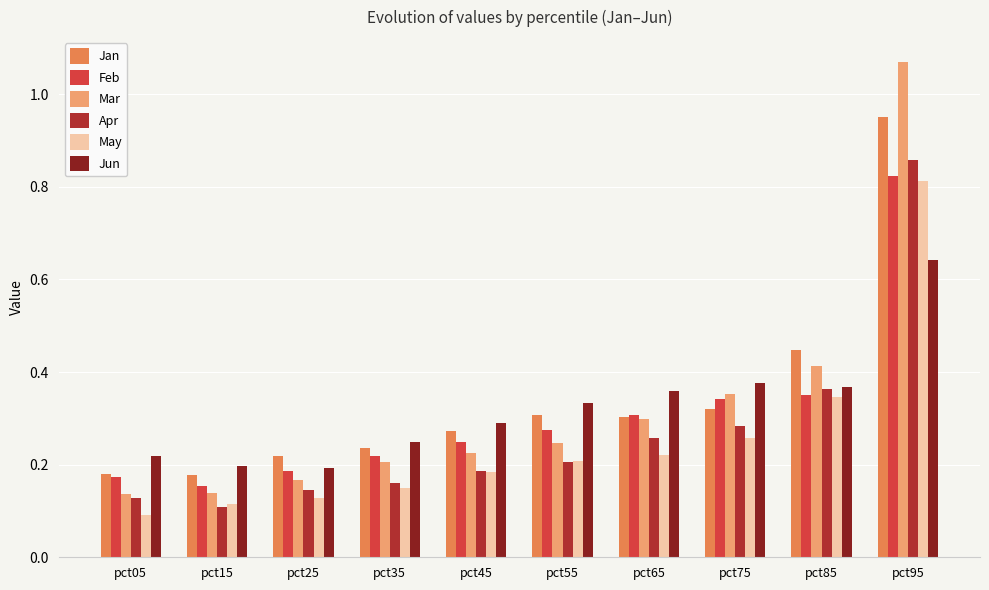

Which series has the widest spread of values?

Mar